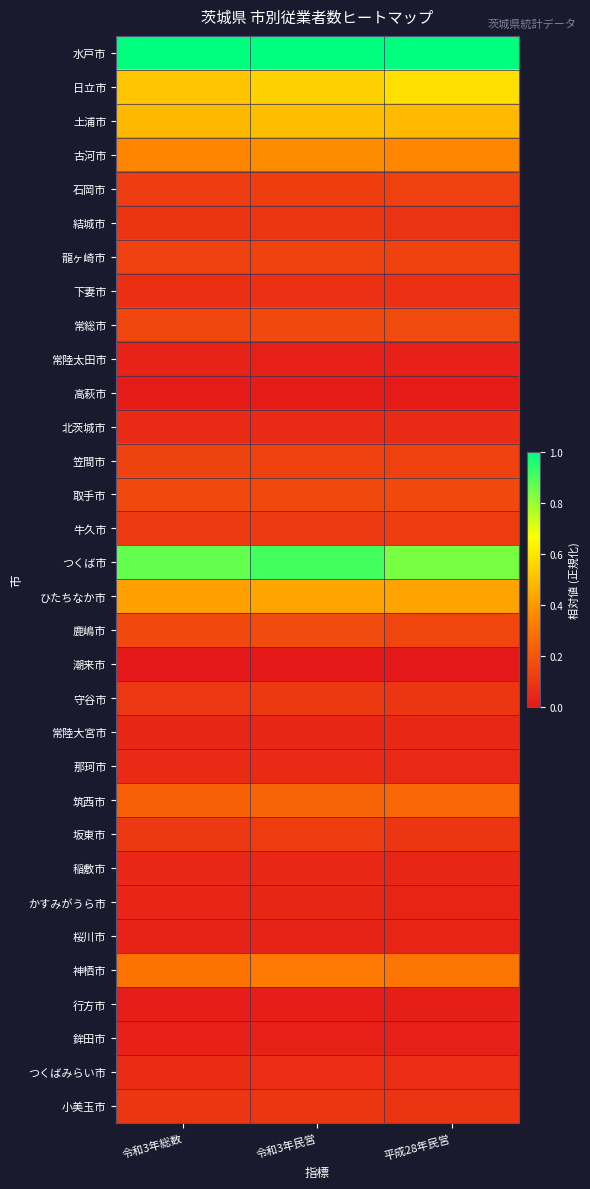

What is the total value across all series at 令和3年総数?

6.0